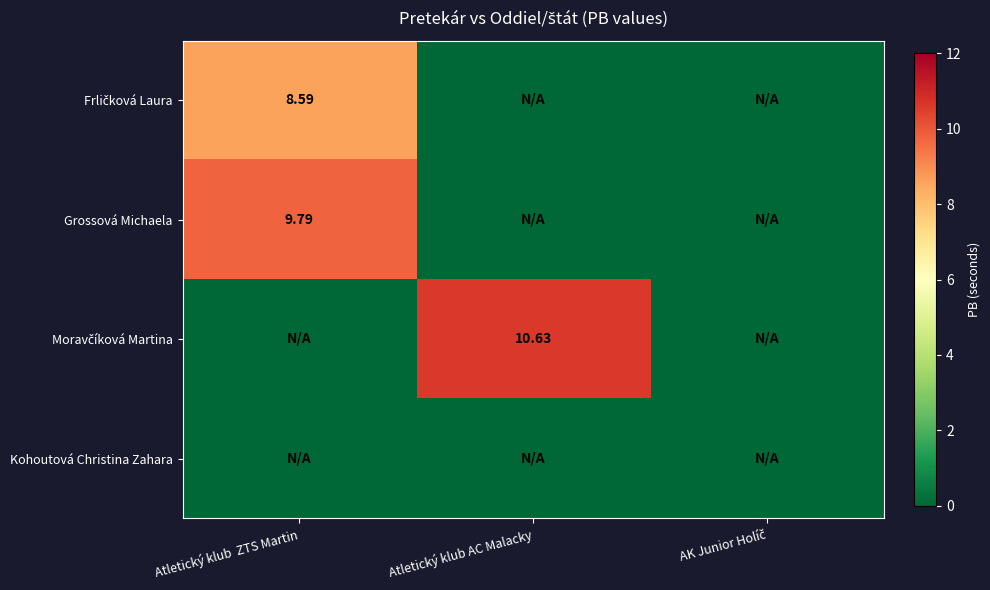

List the series in order of their peak value, highest first.

Moravčíková Martina, Grossová Michaela, Frličková Laura, Kohoutová Christina Zahara